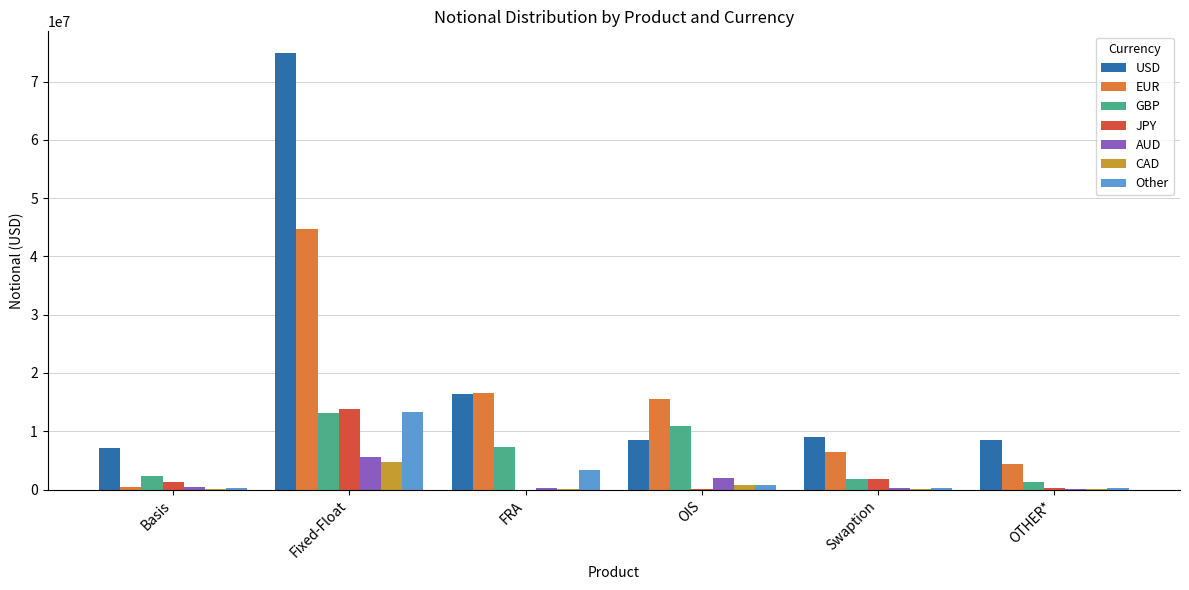

Is the value of JPY at Basis greater than the value of EUR at Fixed-Float?

No